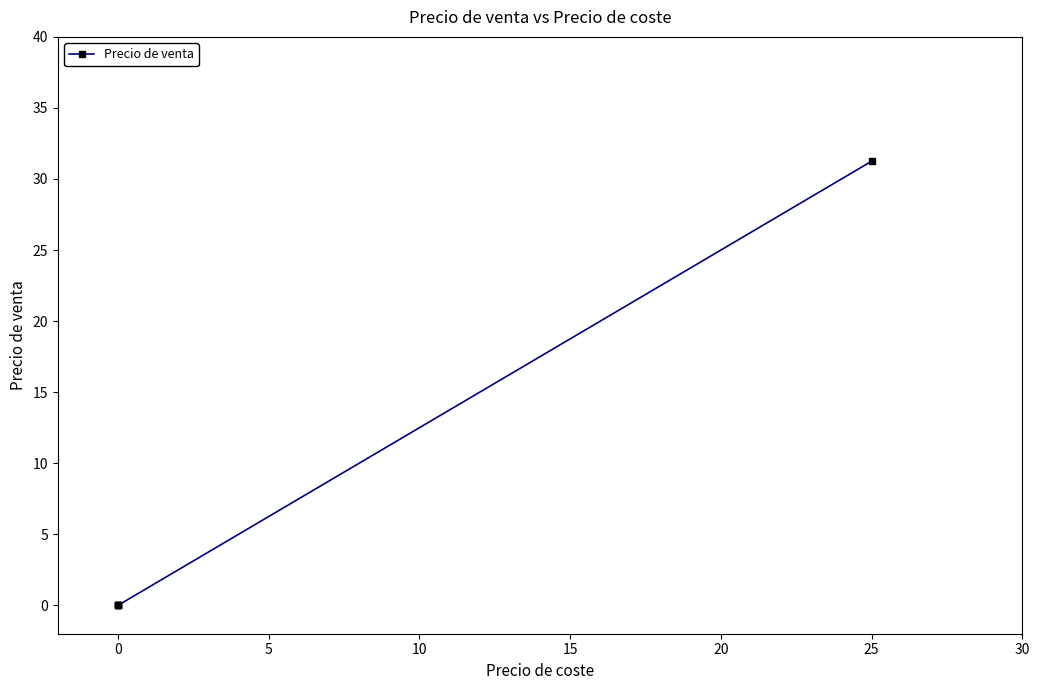

The chart shows a value of 10.3 at 25. True or false?

False